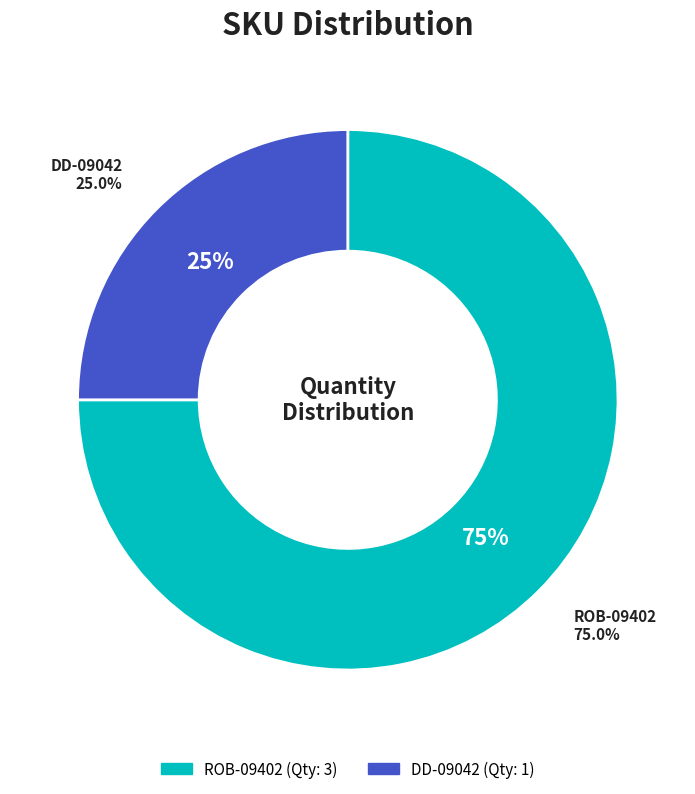

What percentage is the DD-09042 slice, to the nearest percent?

25%